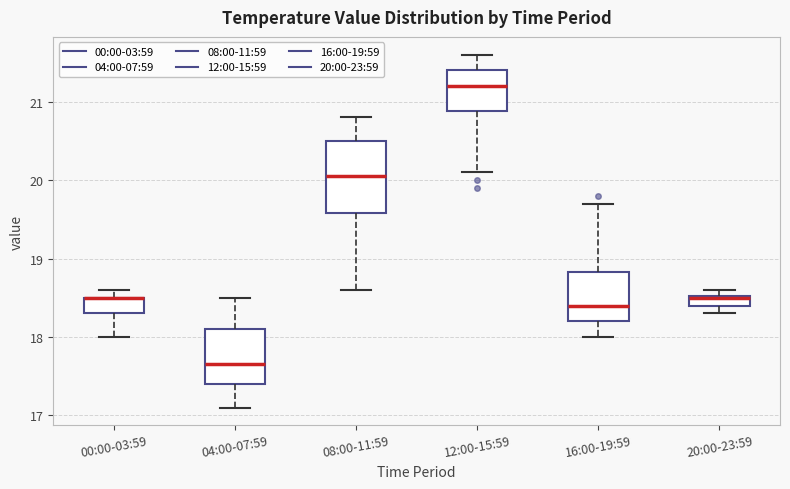

Comparing the boxes themselves (not the whiskers), which one is the tallest?

08:00-11:59